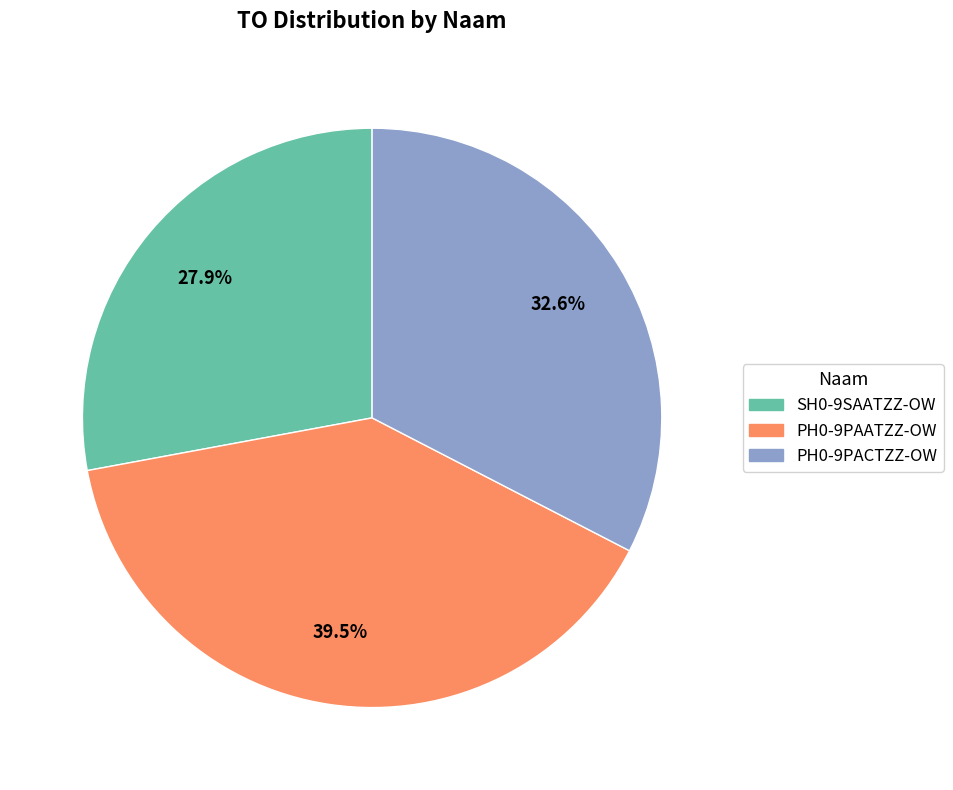

Is the sum of PH0-9PACTZZ-OW and SH0-9SAATZZ-OW greater than half?

Yes